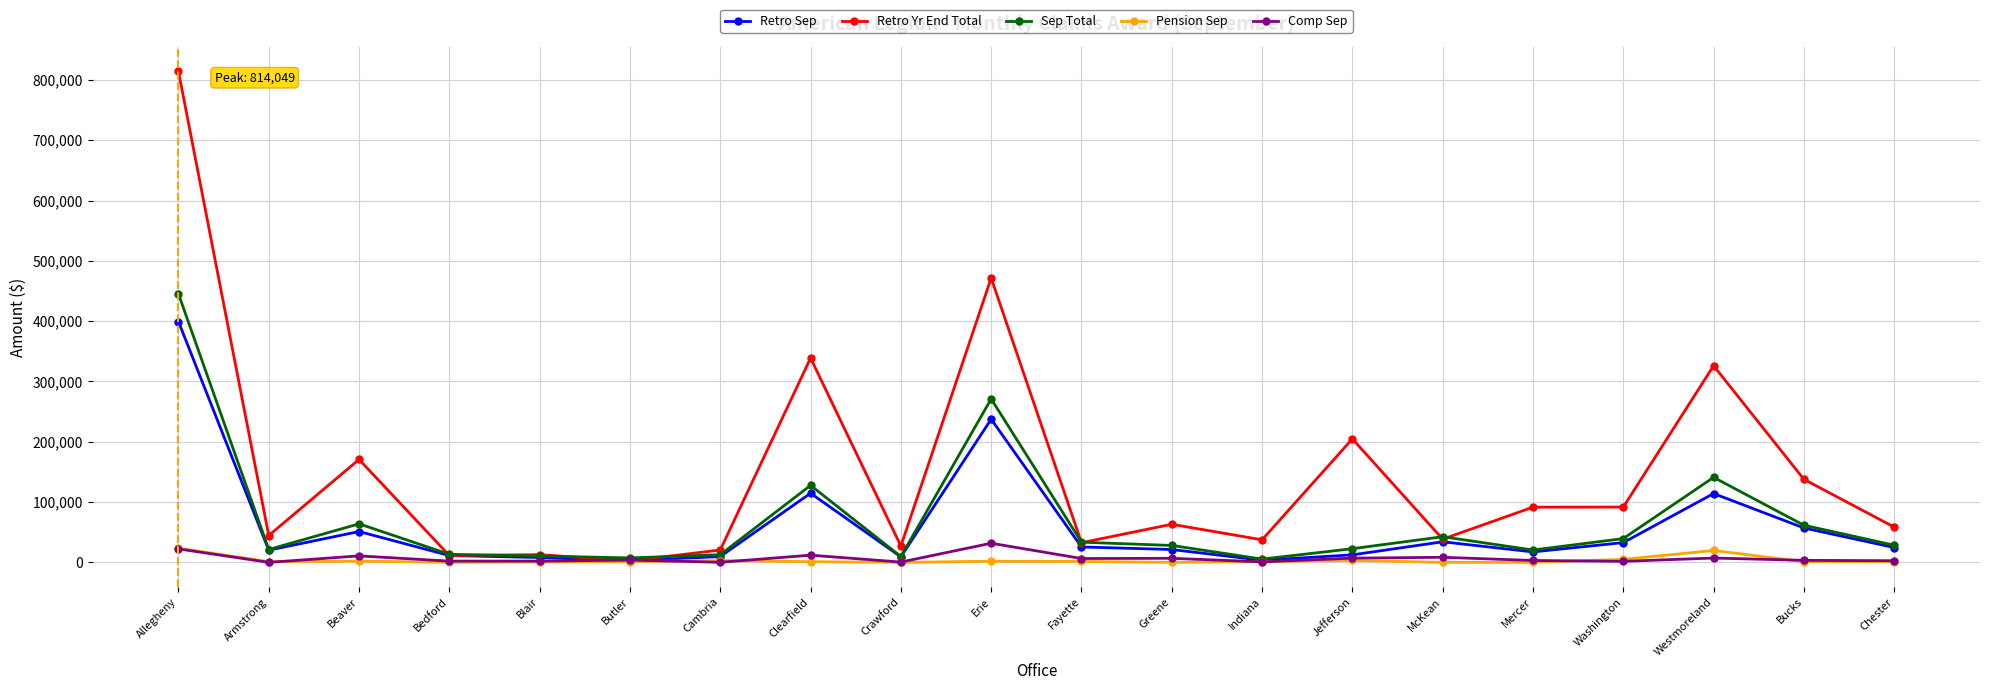

What is the spread (max minus min) of values at Erie?

469598